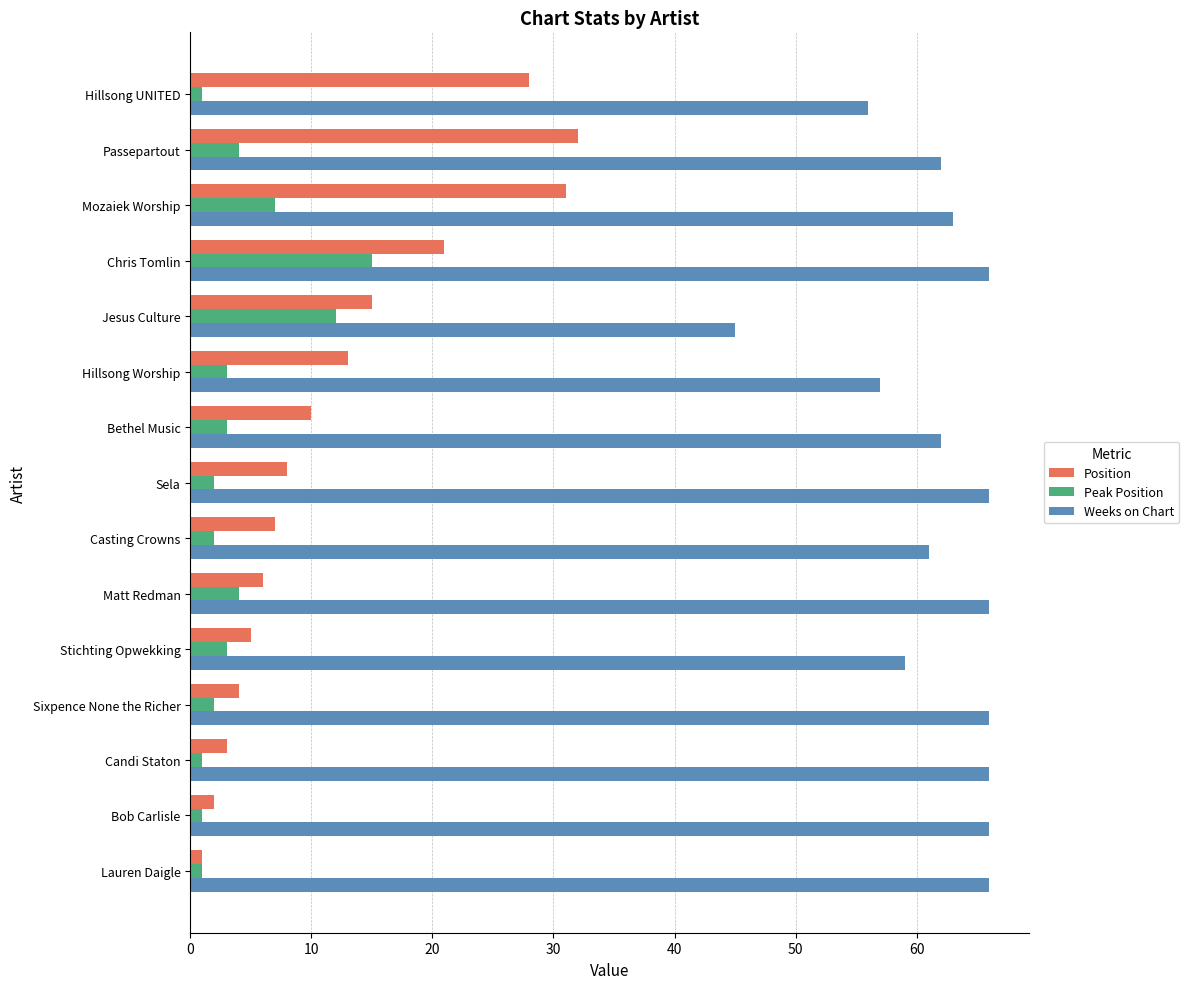

Which series has the widest spread of values?

Position